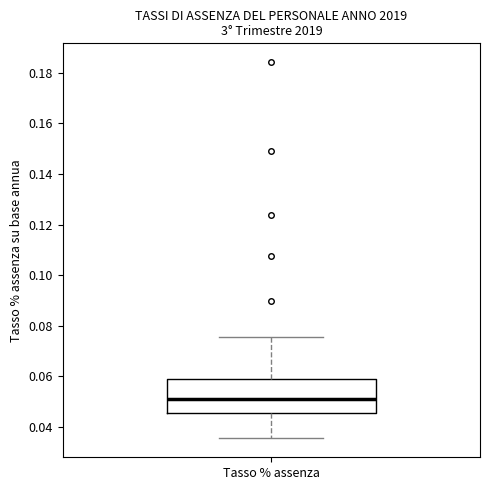

Transcribe this box plot: give where the median line is, the range the box spans, and where the two whiskers end, as read against the y-axis. The values are not printed on the chart, so give them approximately, as read against the axis.

median 0.050, box 0.046 to 0.060, whiskers 0.036 to 0.076